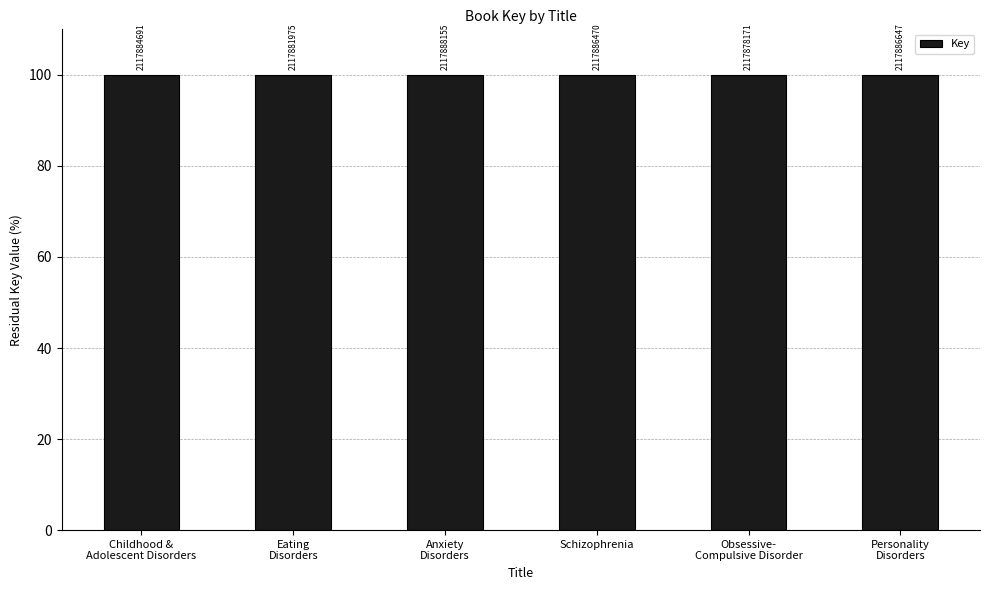

Does the chart contain stacked bars?

No